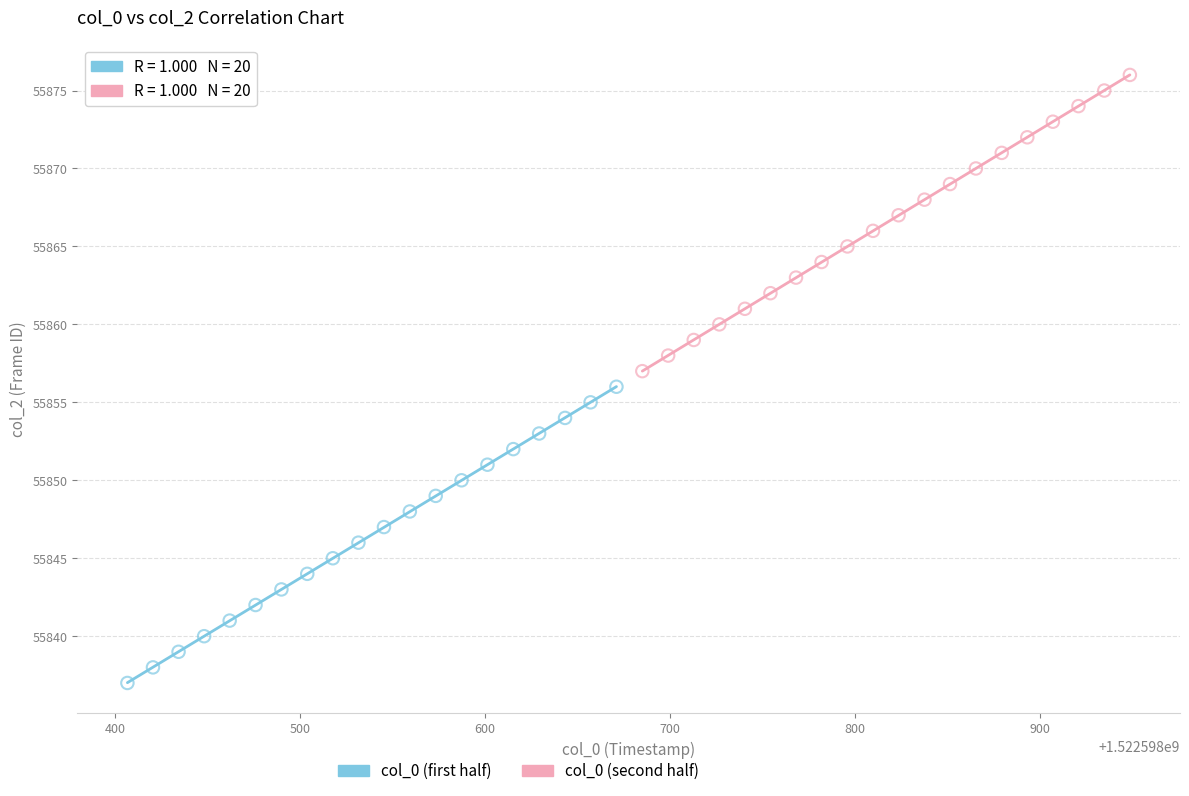

Which series contains the lowest Y value?

col_0 (first half)